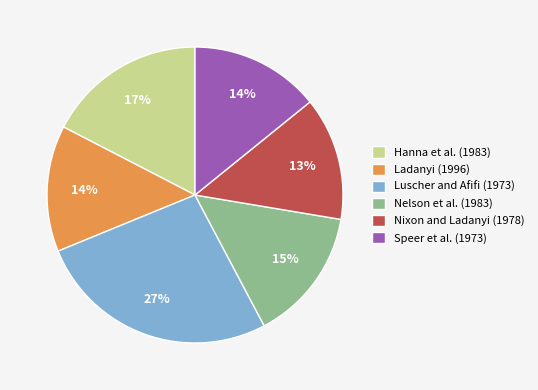

Approximately how many times larger is the value at Luscher and Afifi (1973) compared to Nelson et al. (1983)?

1.8